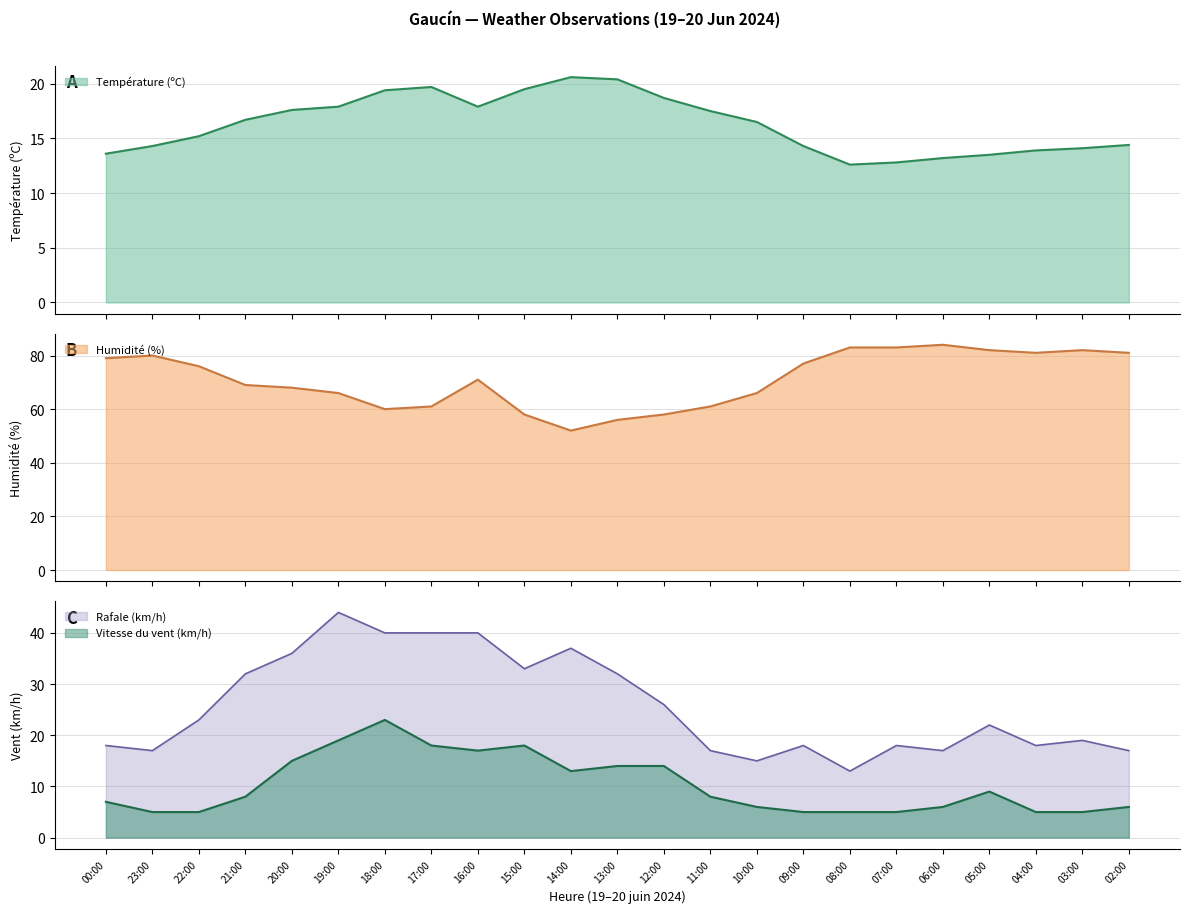

What is the value of the Température (ºC) point at the 10th from the left?

19.5